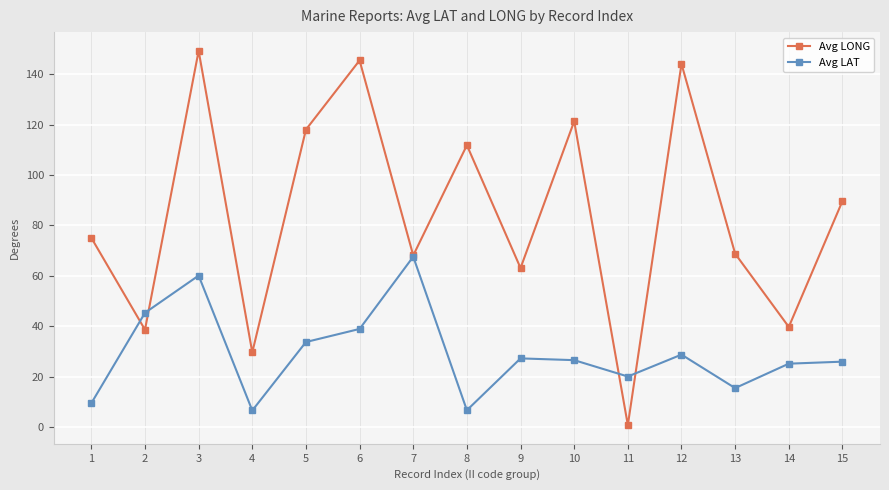

What is the difference between the maximum and minimum values in the Avg LAT series?

61.1